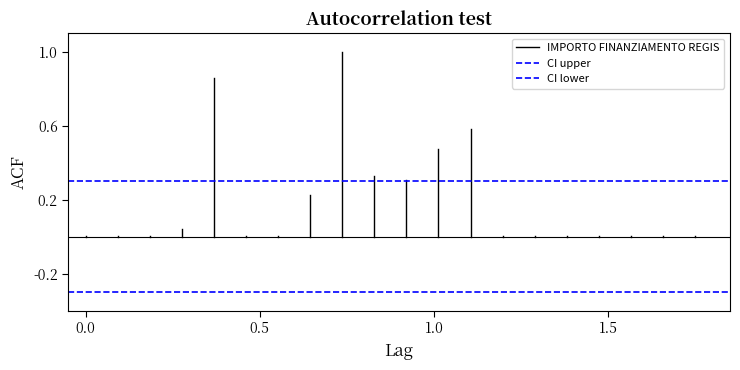

Which series has the widest spread of values?

IMPORTO FINANZIAMENTO REGIS